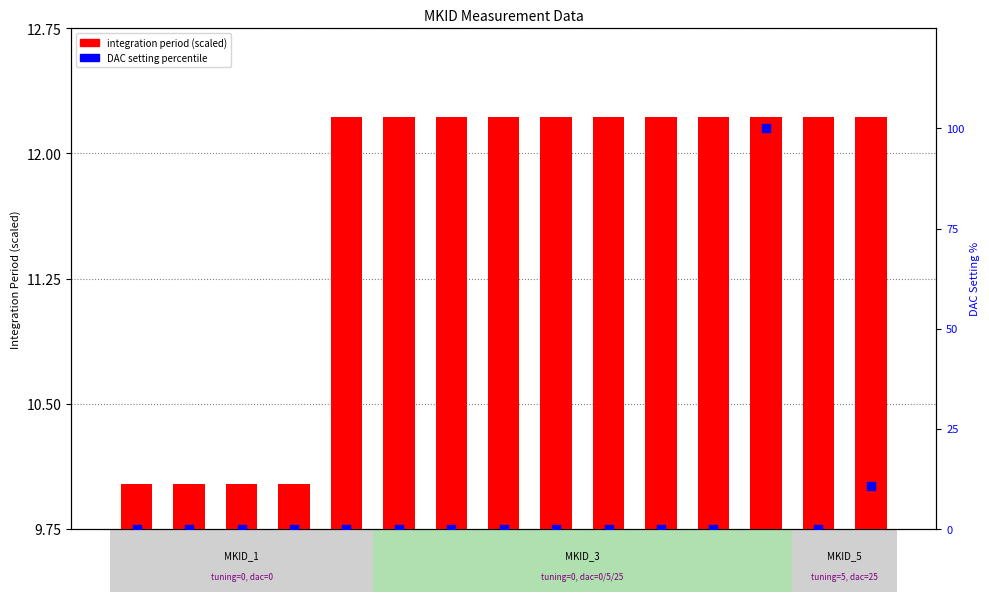

Which series contains the lowest Y value?

DAC_SETTING (pct)